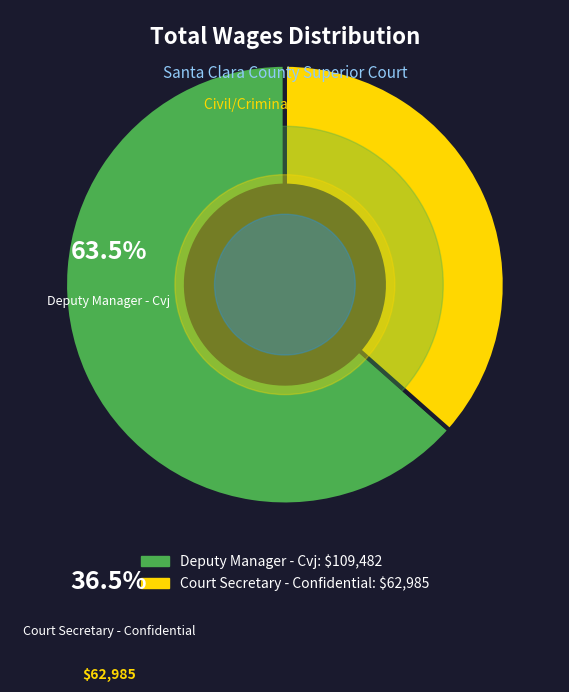

Combined, do Deputy Manager - Cvj and Court Secretary - Confidential account for over 50%?

Yes